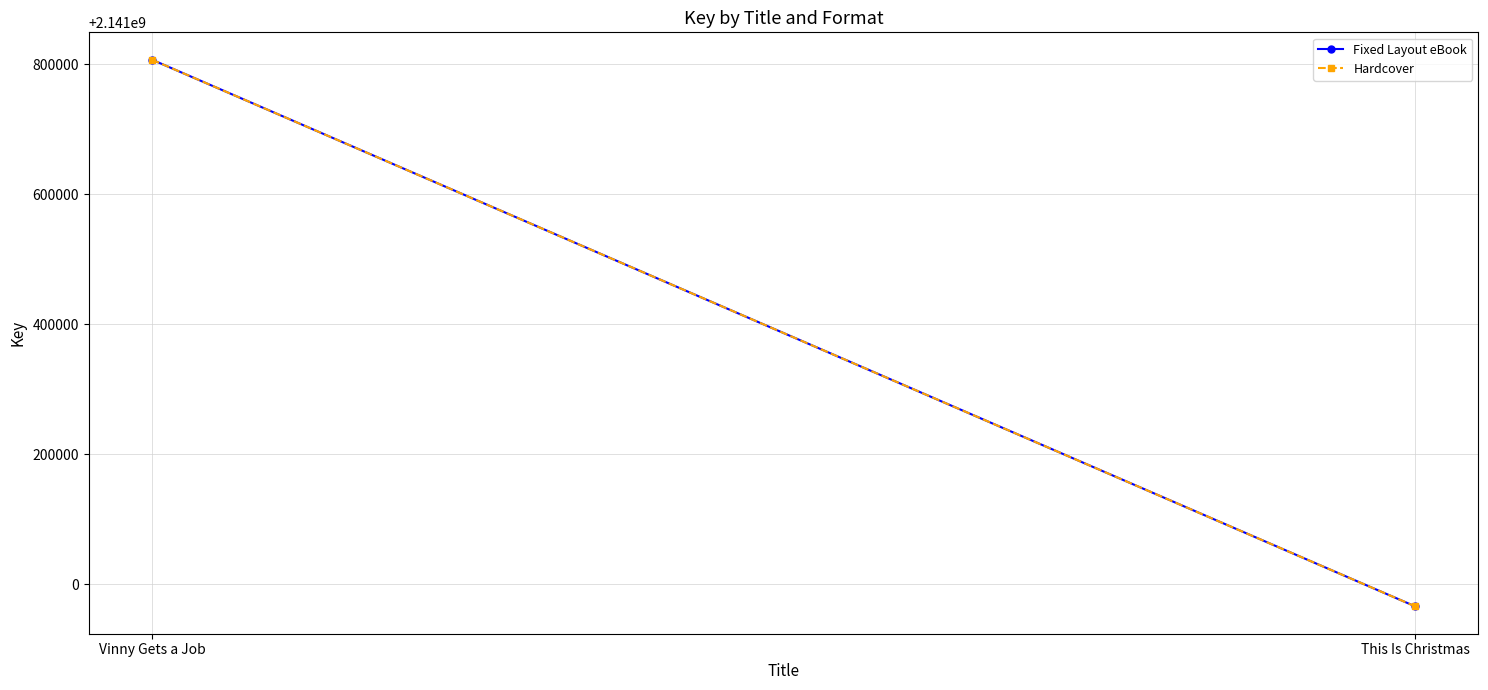

How many distinct data groups are displayed?

2